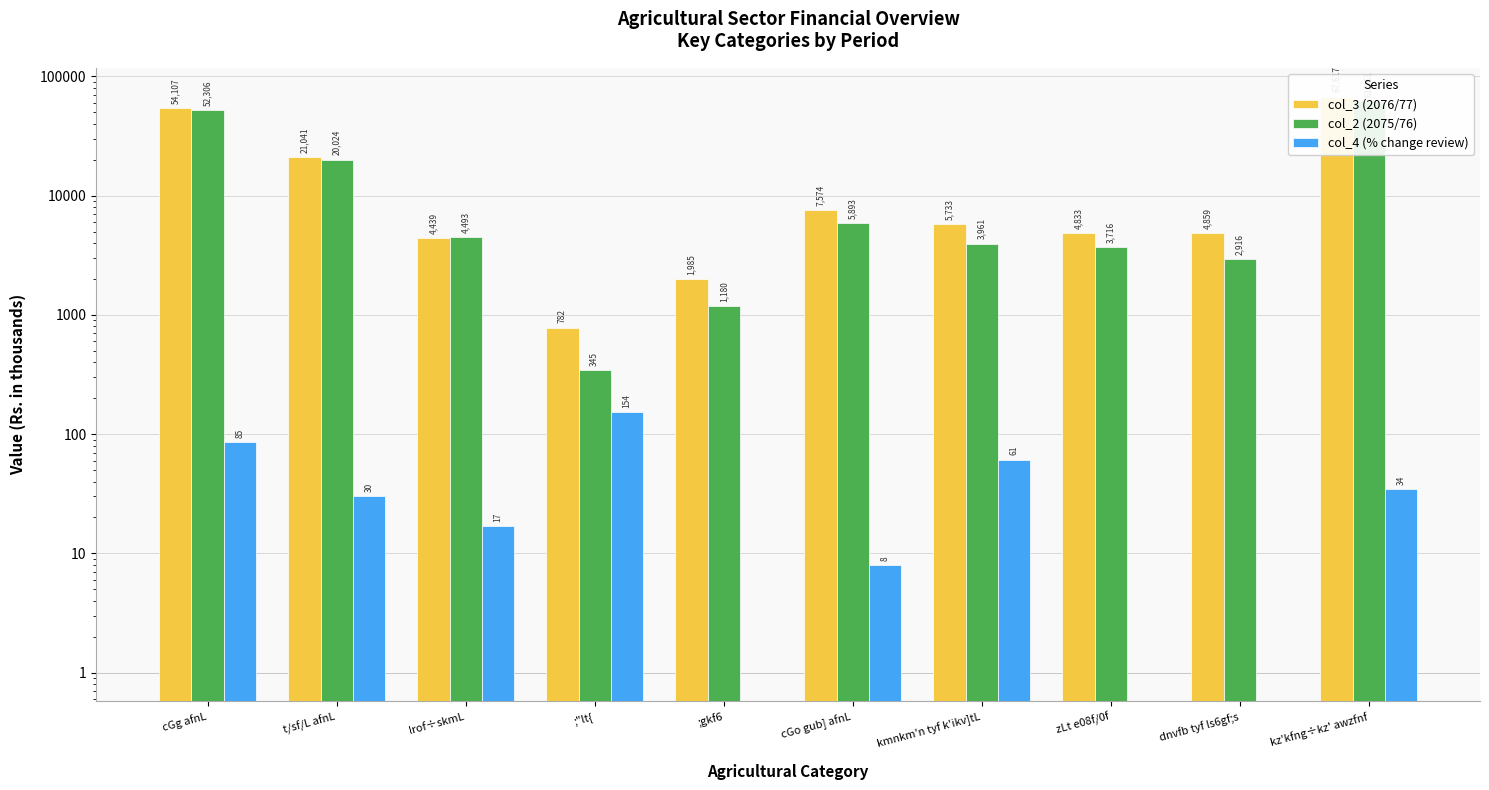

What is the maximum value for col_2 (2075/76)?

61960.6